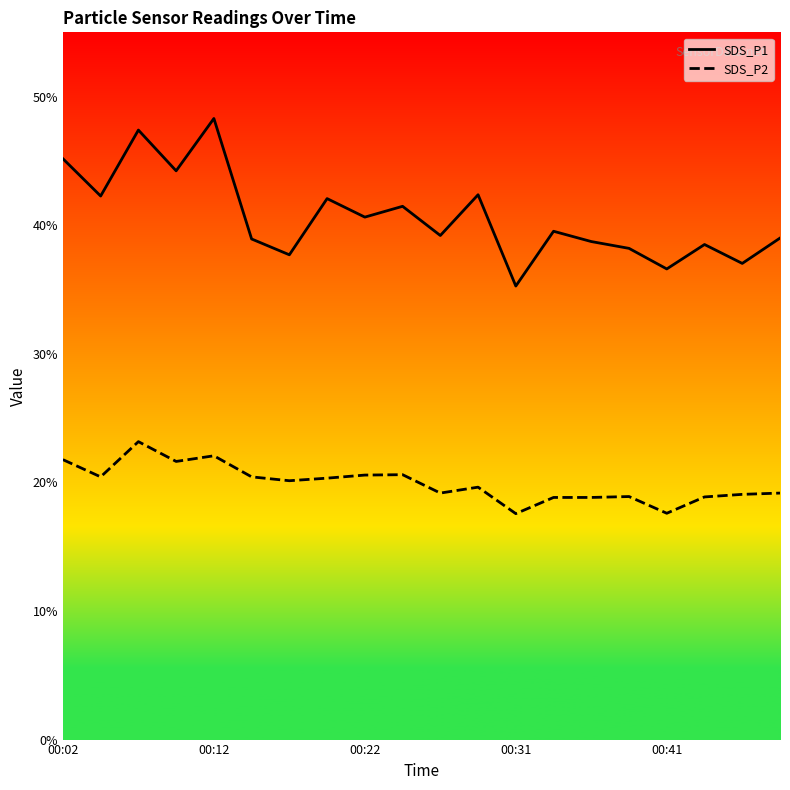

True or false: SDS_P1 and SDS_P2 intersect in this chart.

False